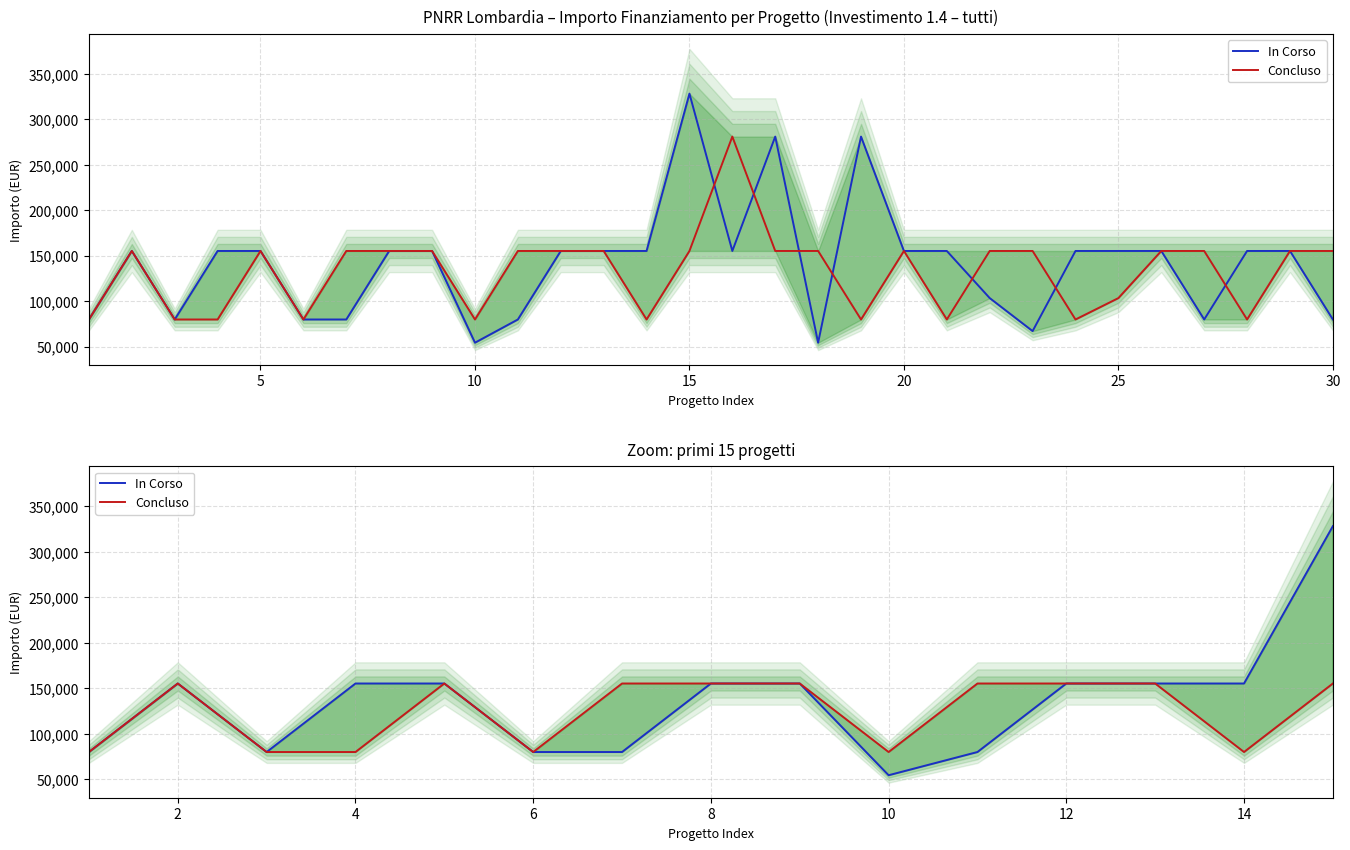

What is the sum of all Concluso values?

1876638